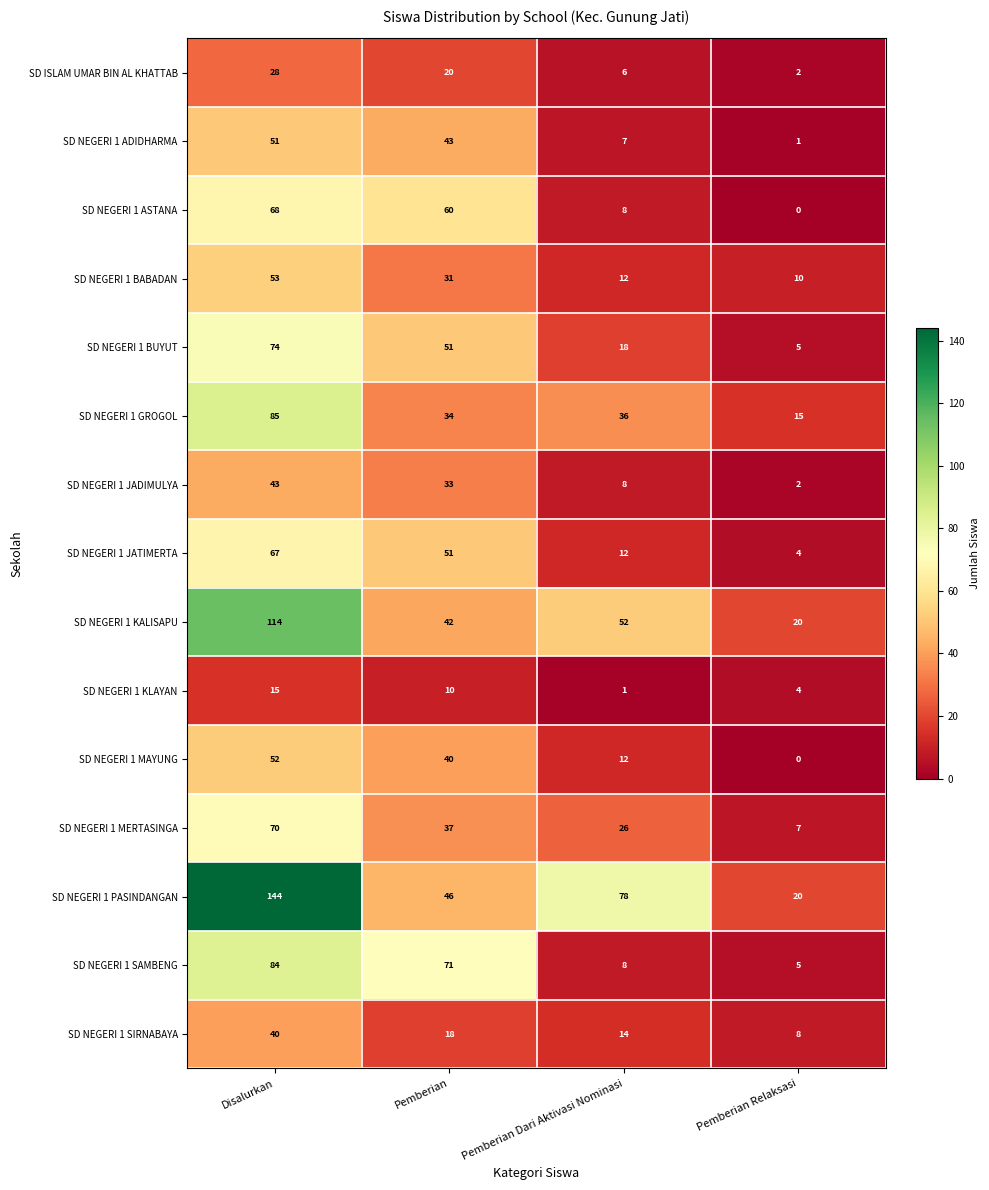

What value does the SD ISLAM UMAR BIN AL KHATTAB series have at Pemberian, to the nearest 10?

20